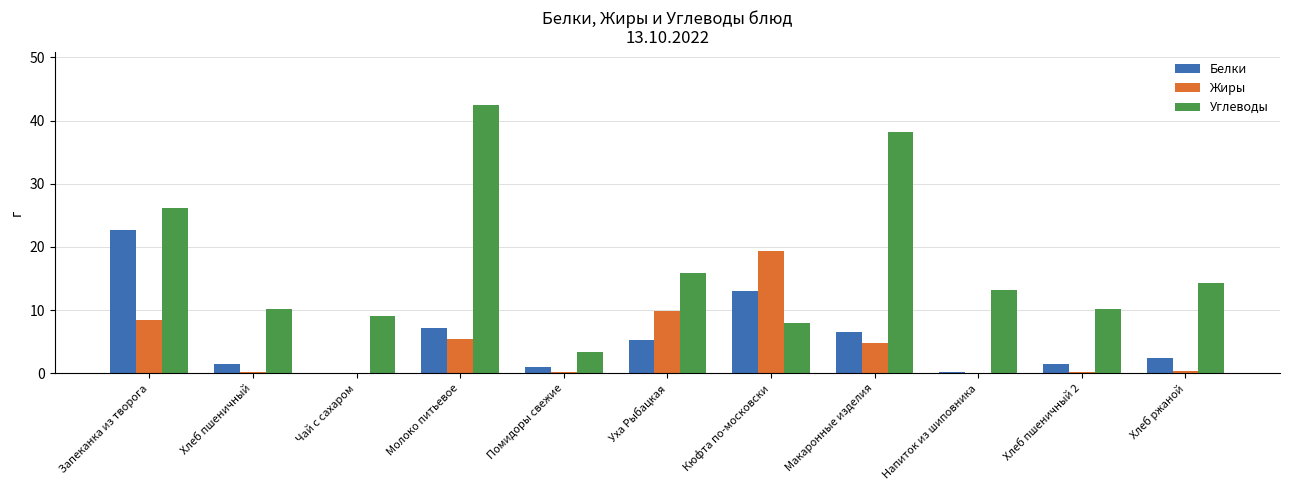

Does the chart contain stacked bars?

No